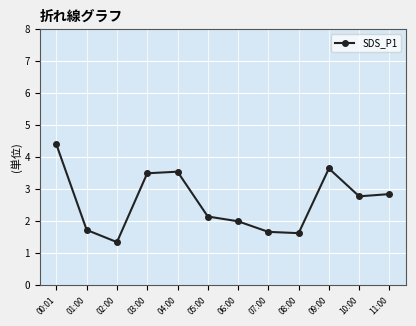

What is the change in value from 05:00 to 08:00?

-0.5